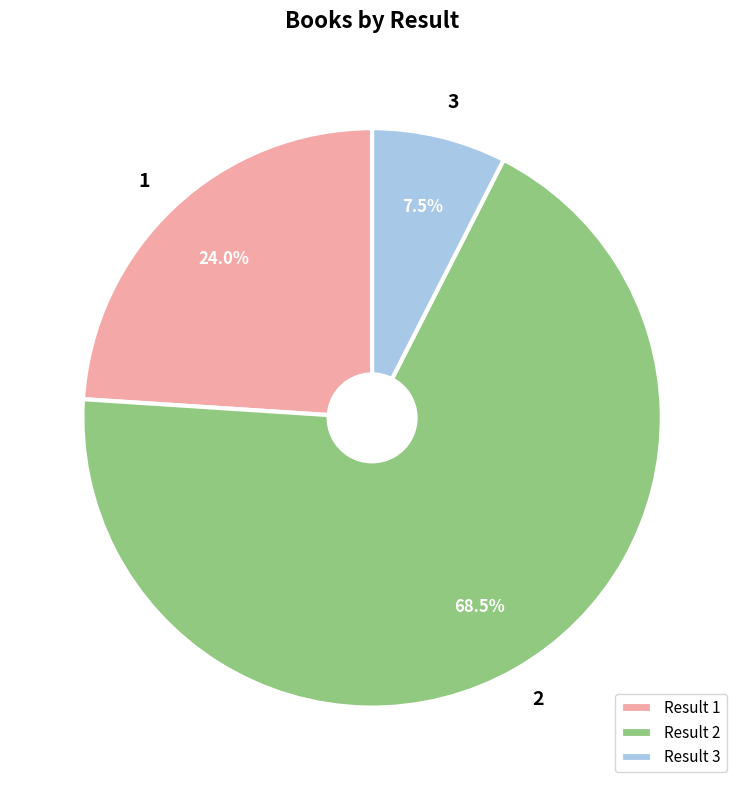

True or false: 1 accounts for 24% of the total.

True